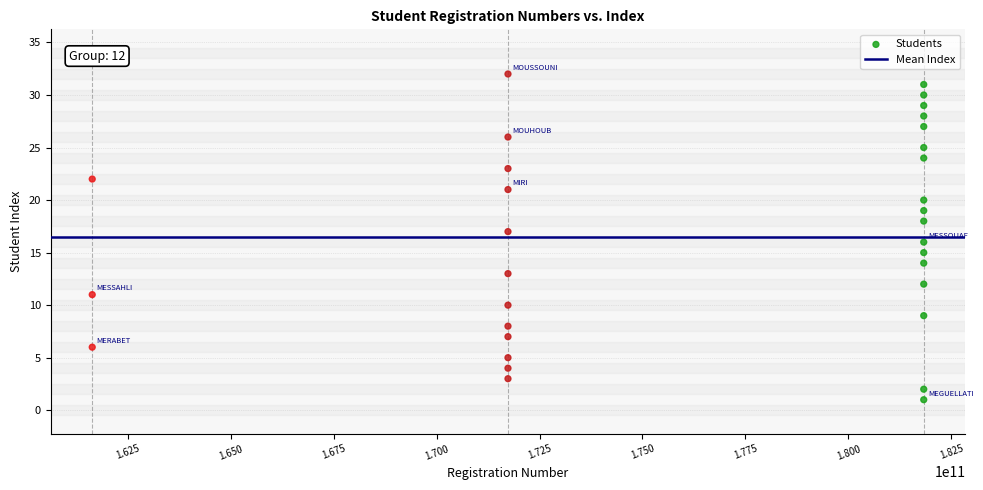

What is the range of X values (max minus min)?

20200008903